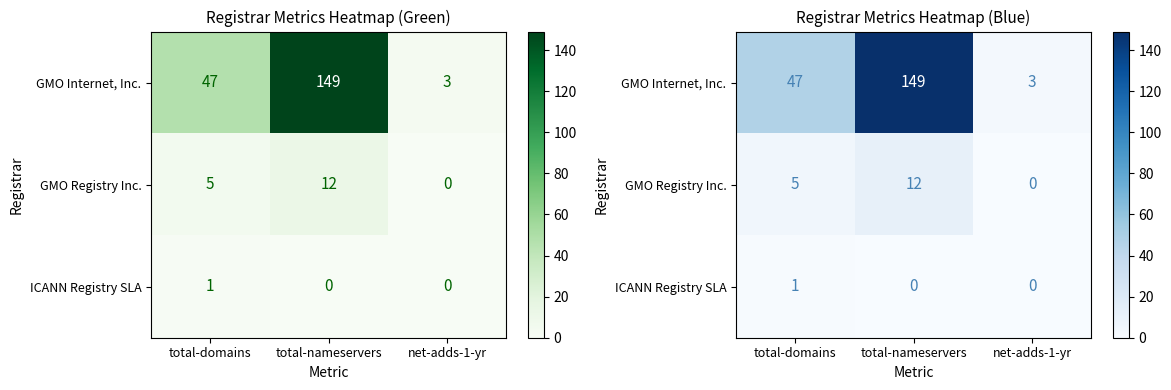

What is the approximate value of ICANN Registry SLA at total-domains?

1